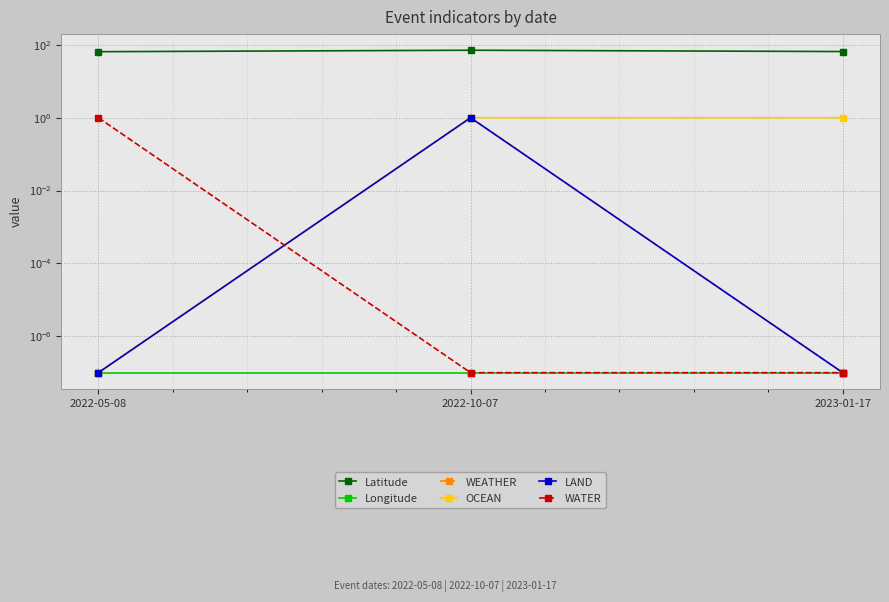

Reading left to right, extract all data points from this chart.

Latitude: 65.0	71.3	65.6
Longitude: 0.0	0.0	0.0
WEATHER: 0.0	1.0	0.0
OCEAN: 0.0	1.0	1.0
LAND: 0.0	1.0	0.0
WATER: 1.0	0.0	0.0